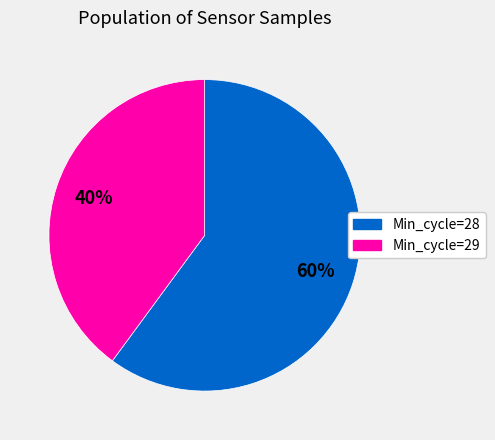

Is there any slice that represents more than half of the pie?

Yes